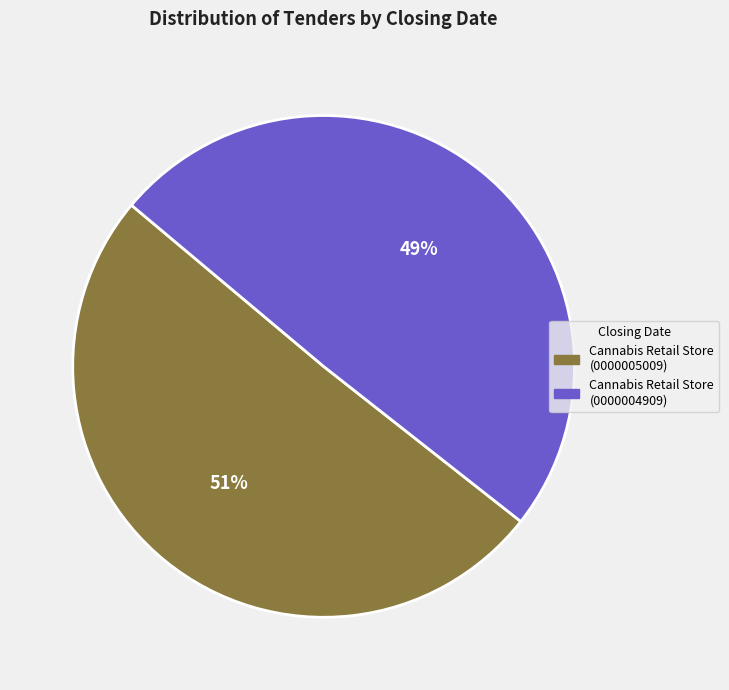

Does any single category account for the majority?

Yes